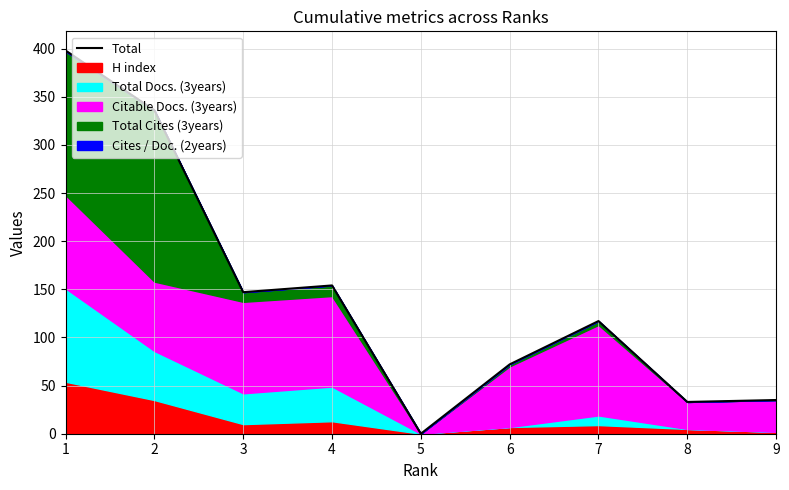

What is the sum of the values at 4 and 8?

187